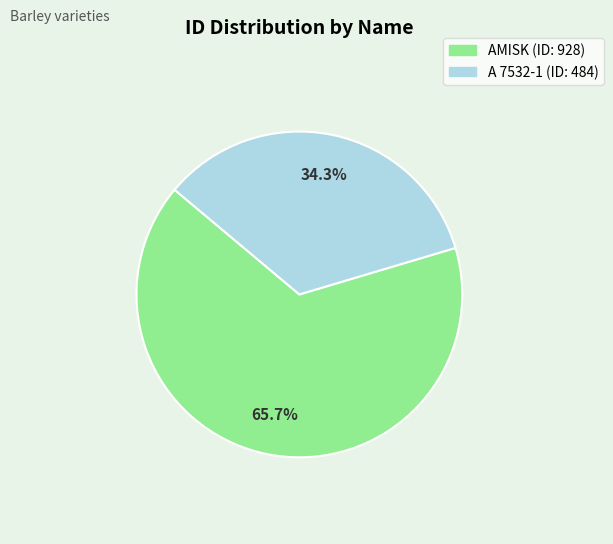

What percentage is the AMISK slice, to the nearest percent?

66%